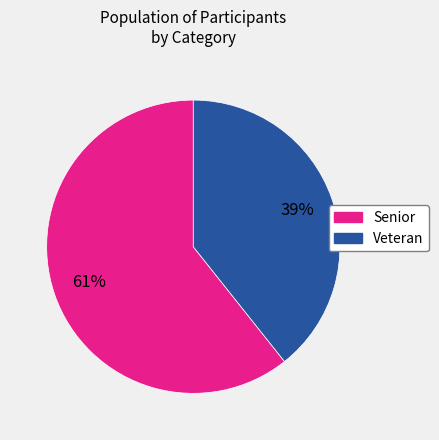

Which has a higher value, Senior or Veteran?

Senior